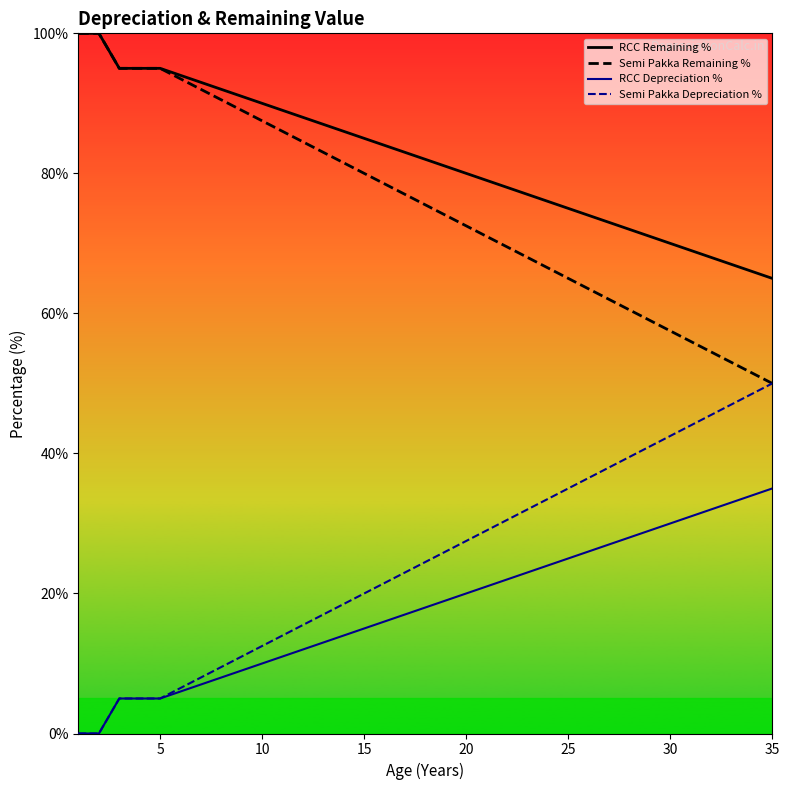

True or false: RCC Remaining % has a value of 103.8 at 30.

False